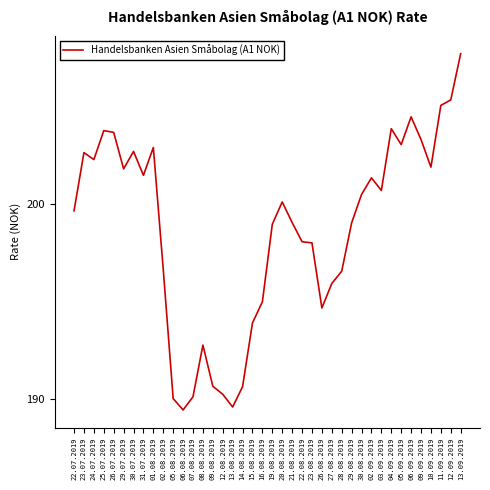

Is this an area chart (filled region under the line)?

No